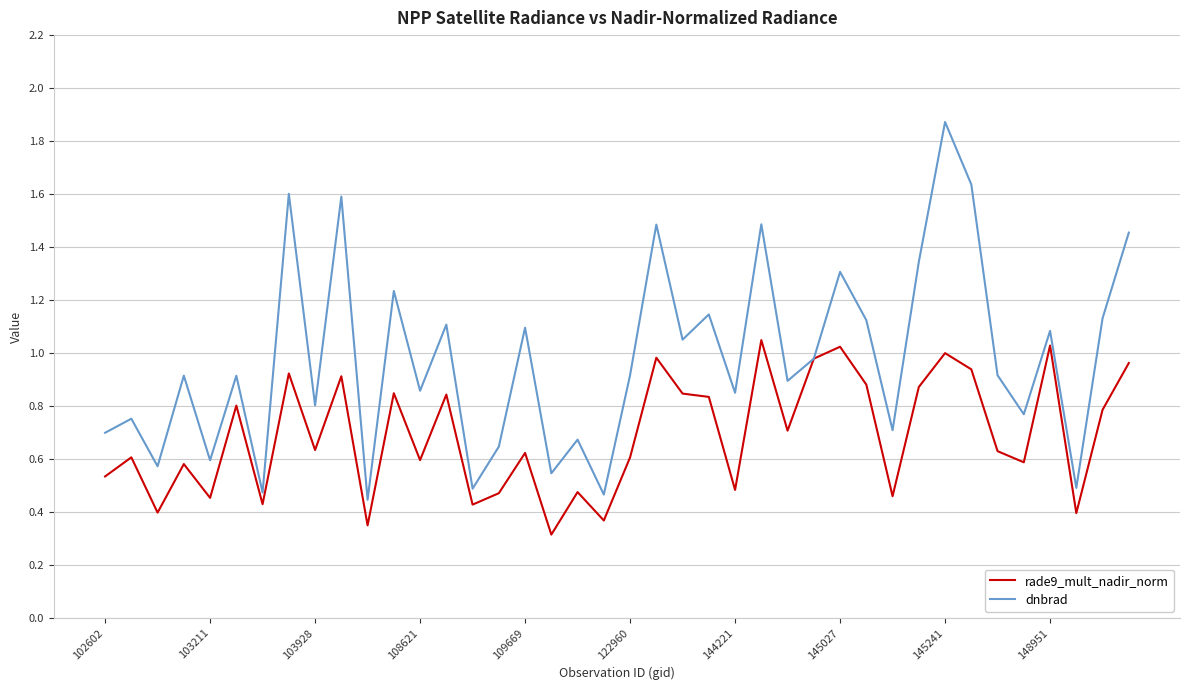

List the series in order of their overall mean, highest first.

dnbrad, rade9_mult_nadir_norm